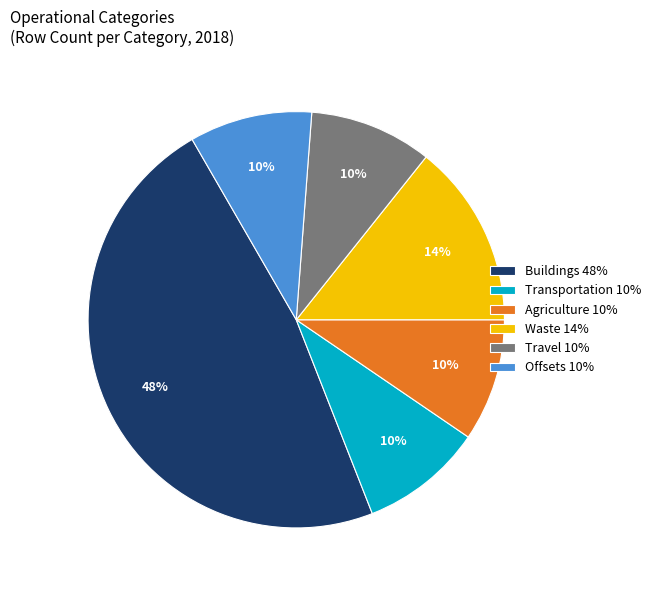

Is there any slice that represents more than half of the pie?

No